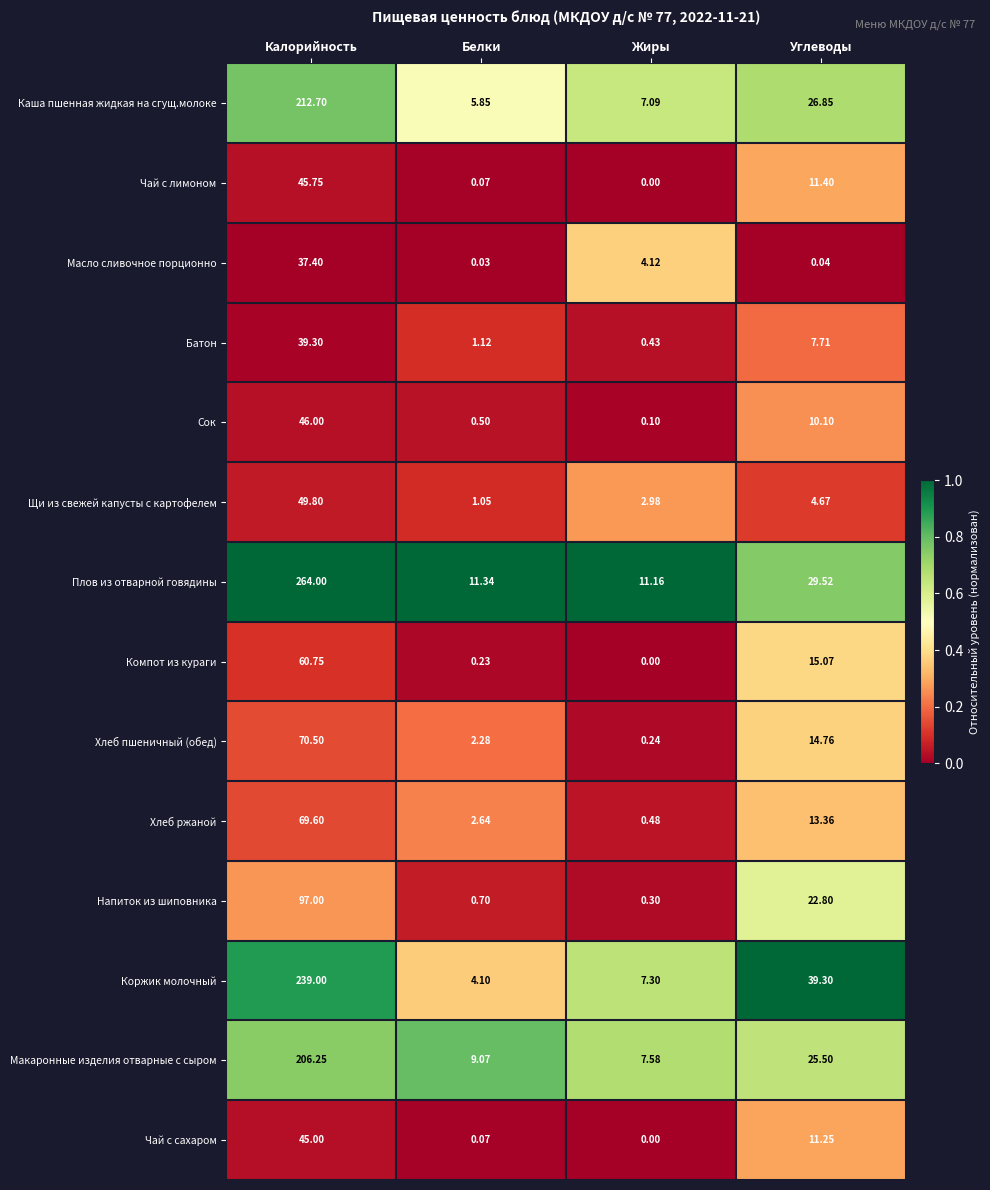

Where does the Макаронные изделия отварные с сыром series first go above 25?

Калорийность